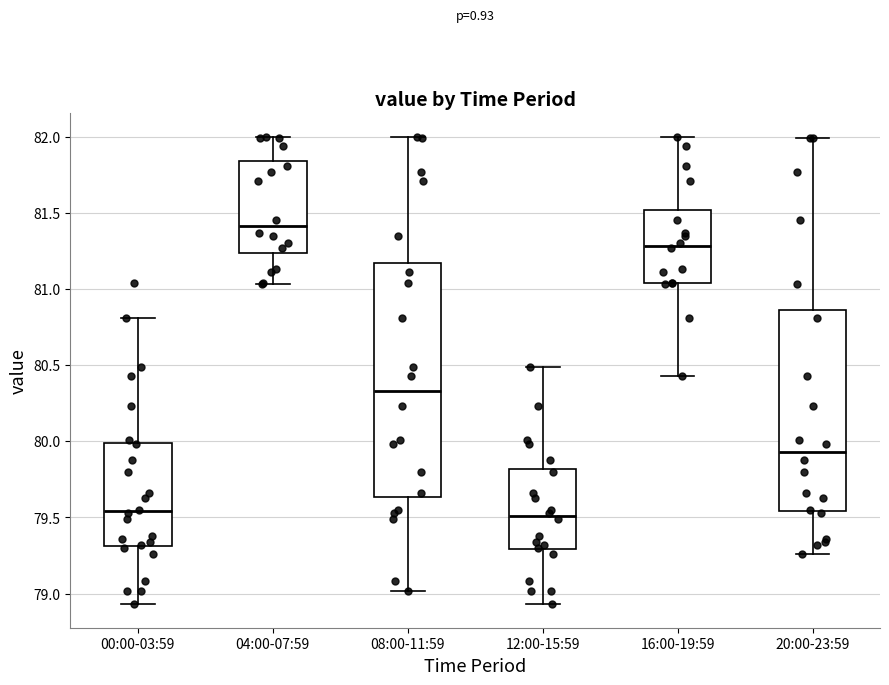

Reading left to right, read every box against the y-axis: the position of its median line, the range the box covers, and the ends of its whiskers. The values are not printed on the chart, so give them approximately, as read against the axis.

00:00-03:59: median 79.55, box 79.30 to 80.00, whiskers 78.95 to 80.80
04:00-07:59: median 81.40, box 81.25 to 81.85, whiskers 81.05 to 82.00
08:00-11:59: median 80.35, box 79.65 to 81.15, whiskers 79.00 to 82.00
12:00-15:59: median 79.50, box 79.30 to 79.80, whiskers 78.95 to 80.50
16:00-19:59: median 81.30, box 81.05 to 81.50, whiskers 80.45 to 82.00
20:00-23:59: median 79.95, box 79.55 to 80.85, whiskers 79.25 to 82.00